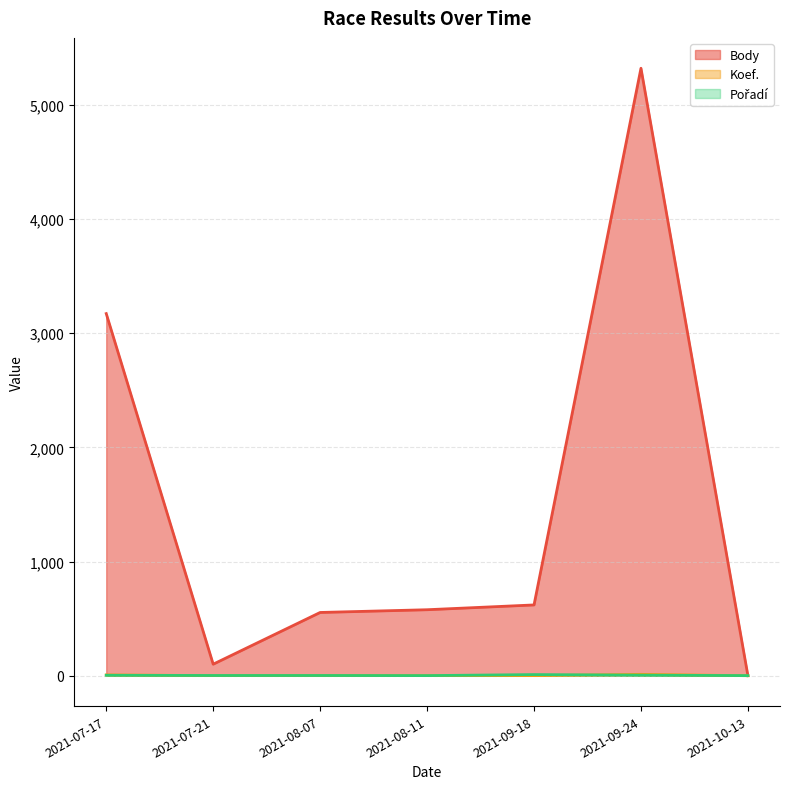

How many data points does each series have?

7